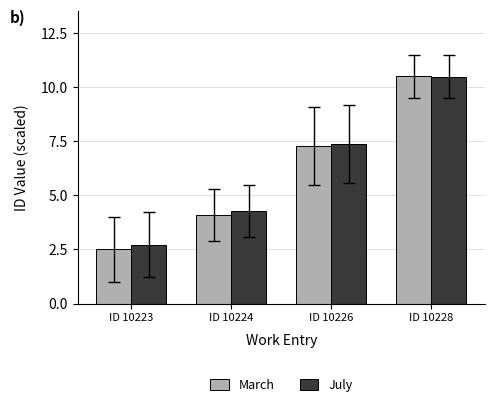

At which category is the sum across all series the highest?

ID 10228